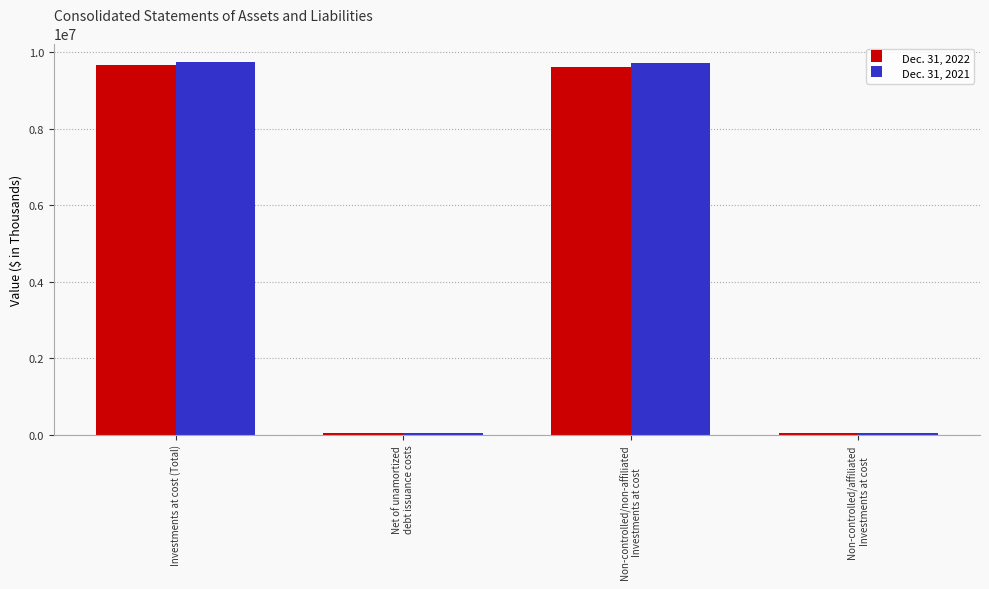

What is the label of the 1st bar from the left?

Investments at cost (Total)